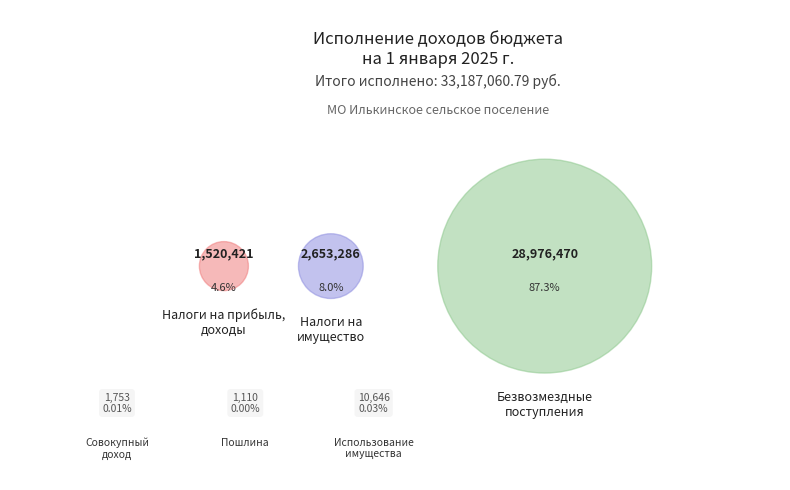

What is the ratio of the value at НАЛОГИ НА ИМУЩЕСТВО to the value at БЕЗВОЗМЕЗДНЫЕ ПОСТУПЛЕНИЯ?

0.1